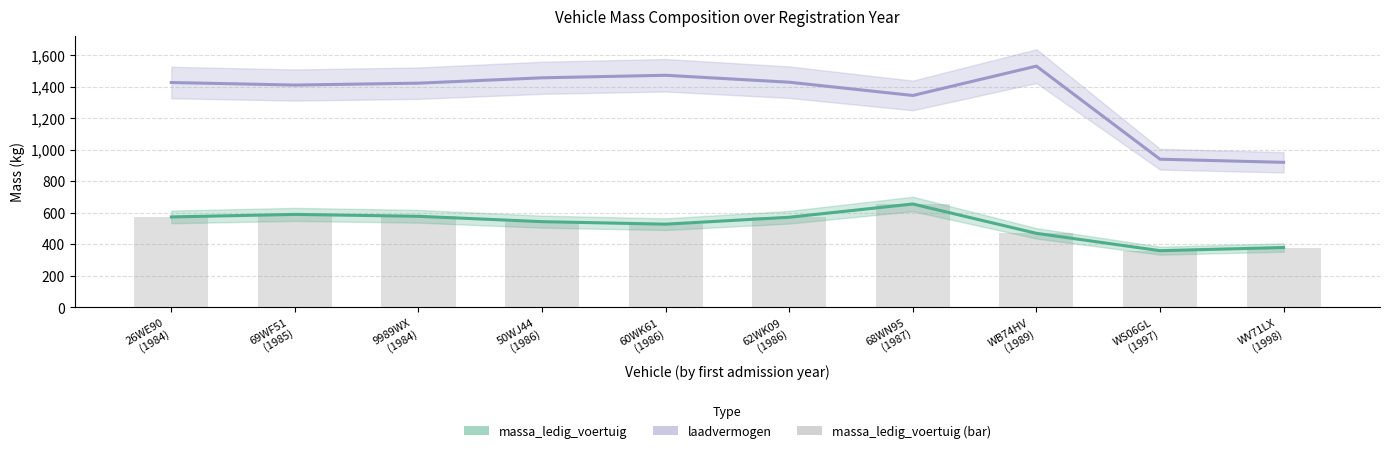

What position from the right is WV71LX
(1998)?

1